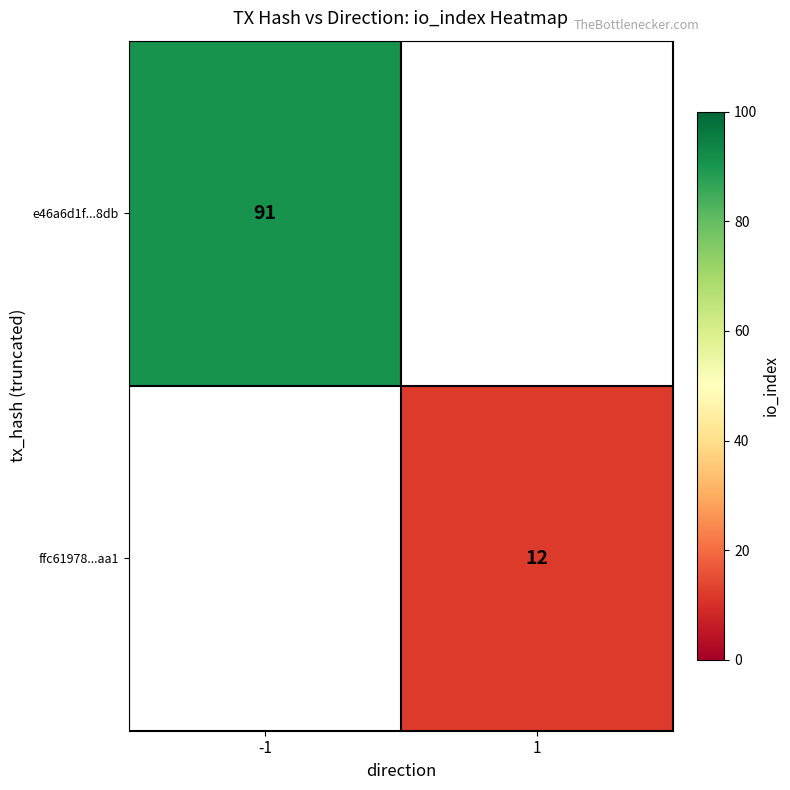

The value of e46a6d1f...8db at -1 is 91. True or false?

True